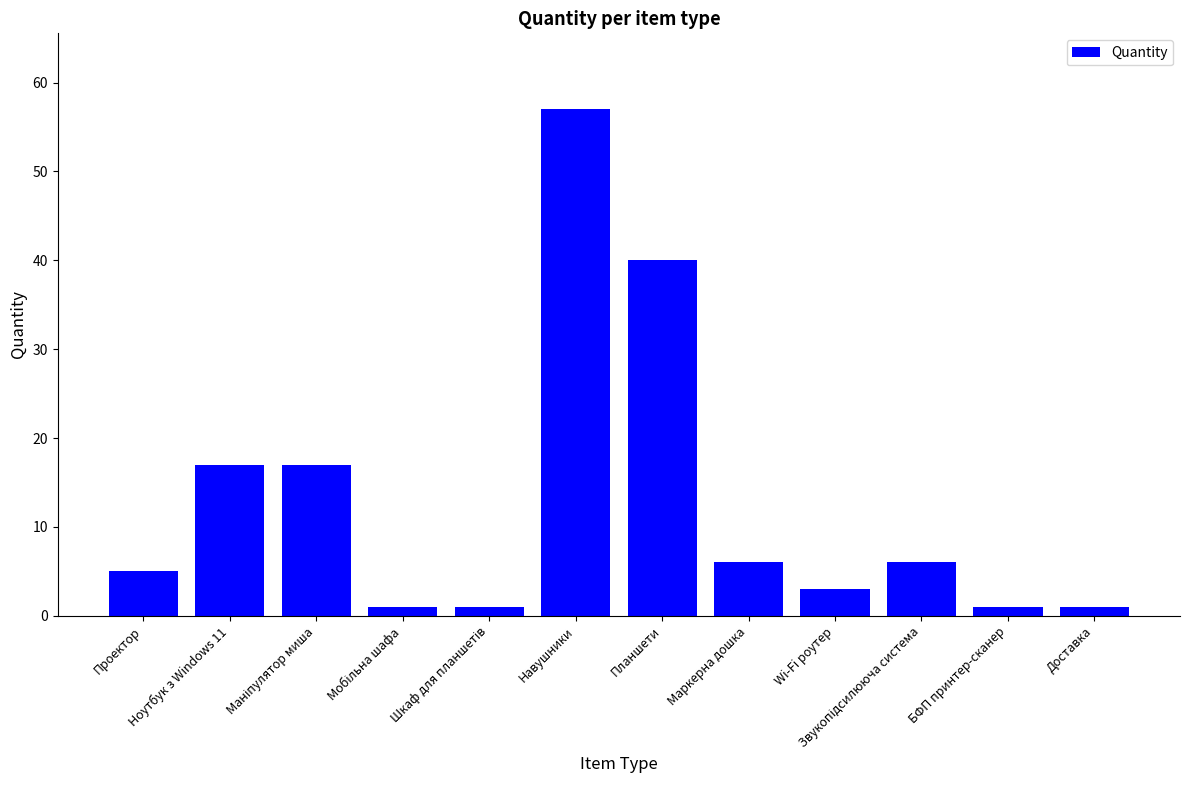

Which has a higher value, Ноутбук з Windows 11 or Проектор?

Ноутбук з Windows 11